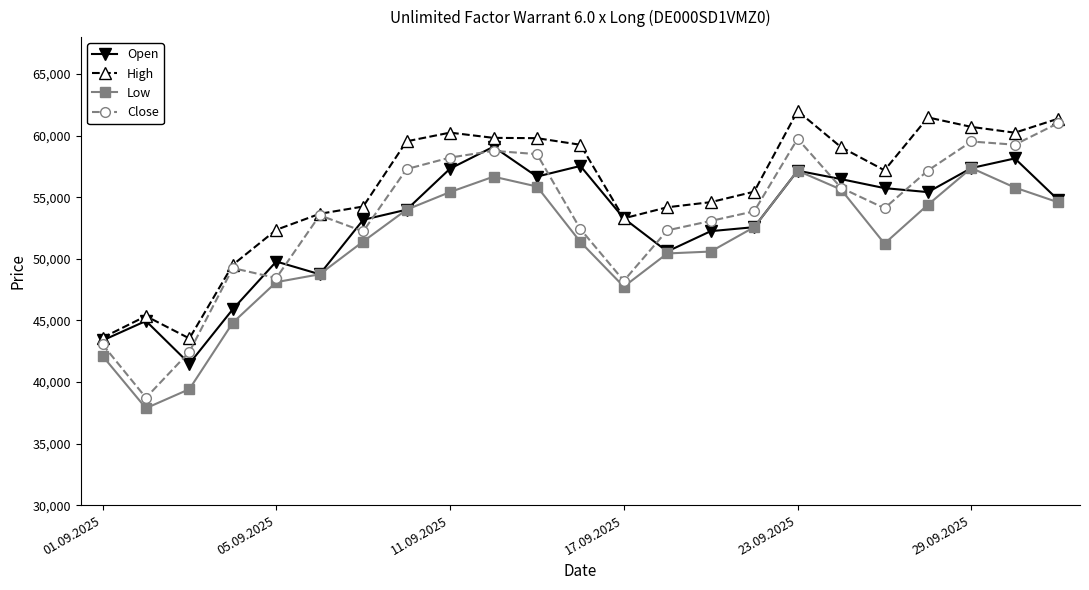

What is the value of the Low point at the 23rd from the left?

54585